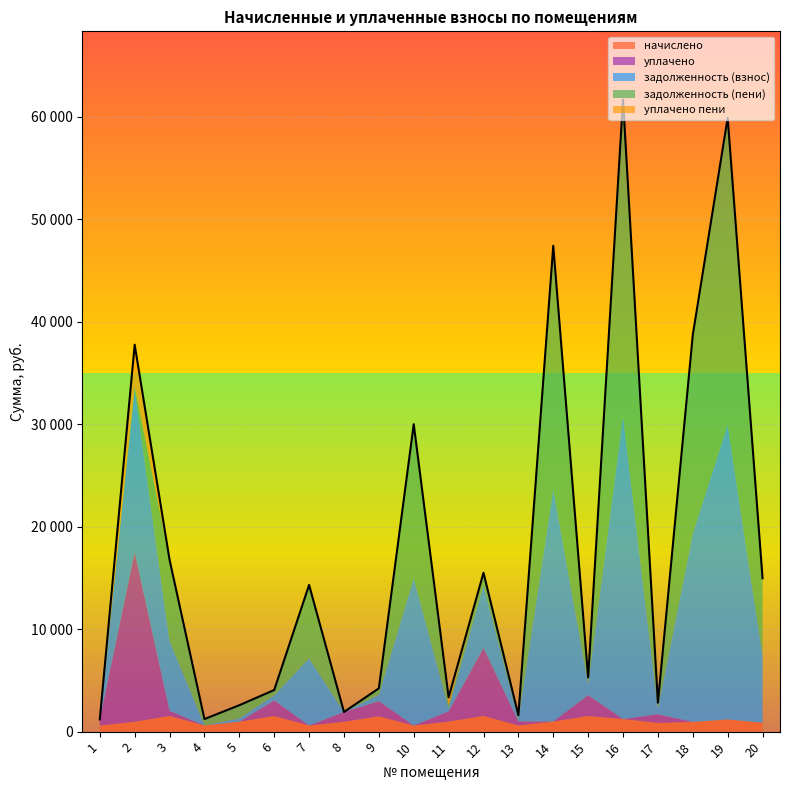

List the series in order of their peak value, highest first.

задолженность (пени), задолженность (взнос), уплачено, уплачено пени, начислено